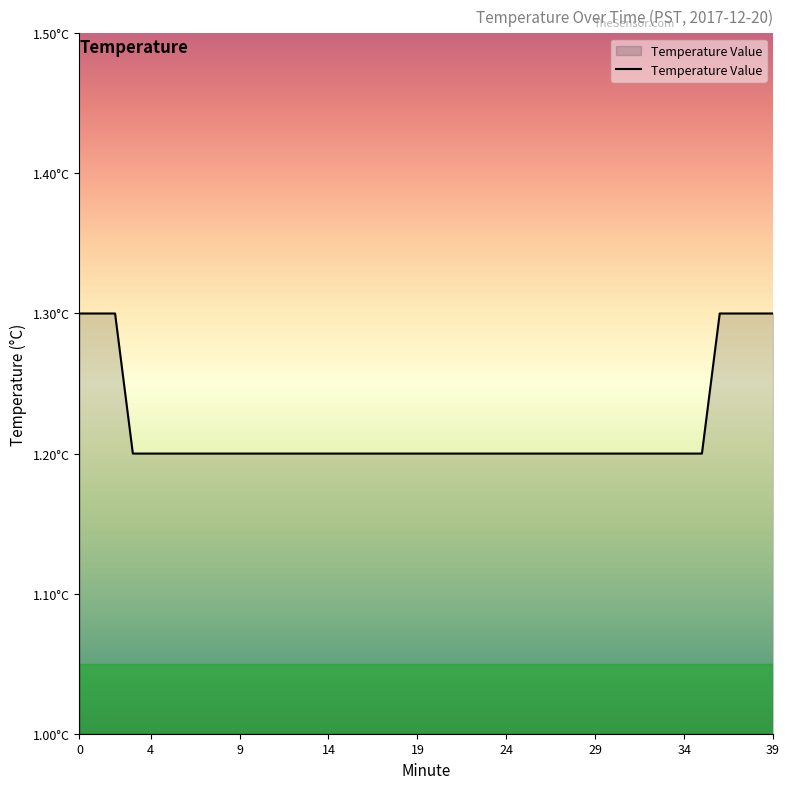

Rank the categories by value from highest to lowest.

0, 1, 2, 36, 37, 38, 39, 3, 4, 5, 6, 7, 8, 9, 10, 11, 12, 13, 14, 15, 16, 17, 18, 19, 20, 21, 22, 23, 24, 25, 26, 27, 28, 29, 30, 31, 32, 33, 34, 35